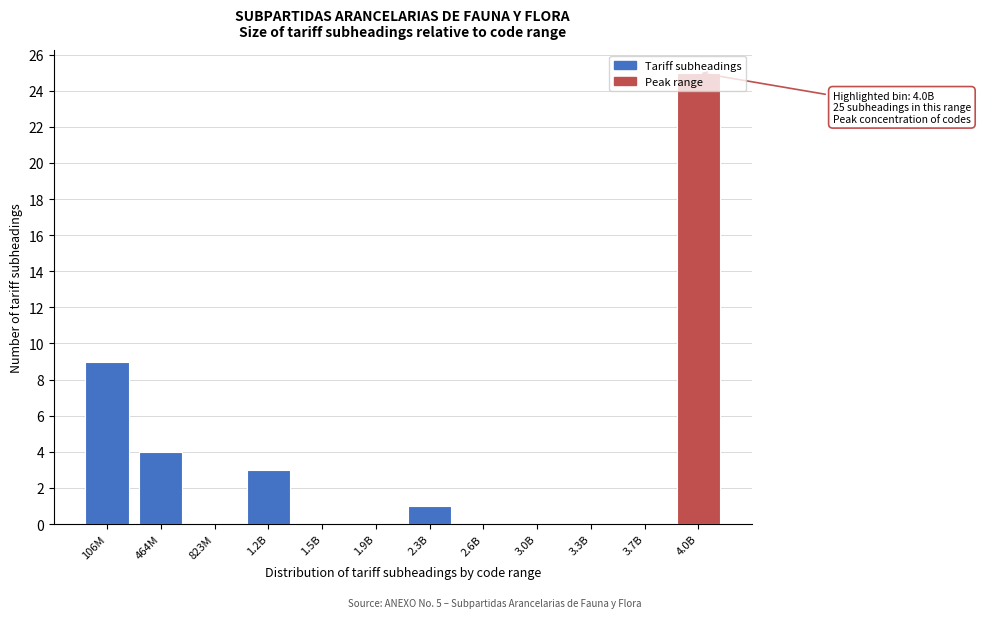

Which has a higher value, 464M or 1.5B?

464M